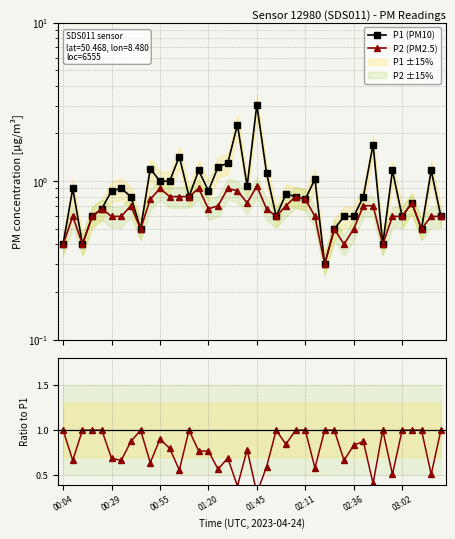

At how many categories does at least one series exceed 2?

2